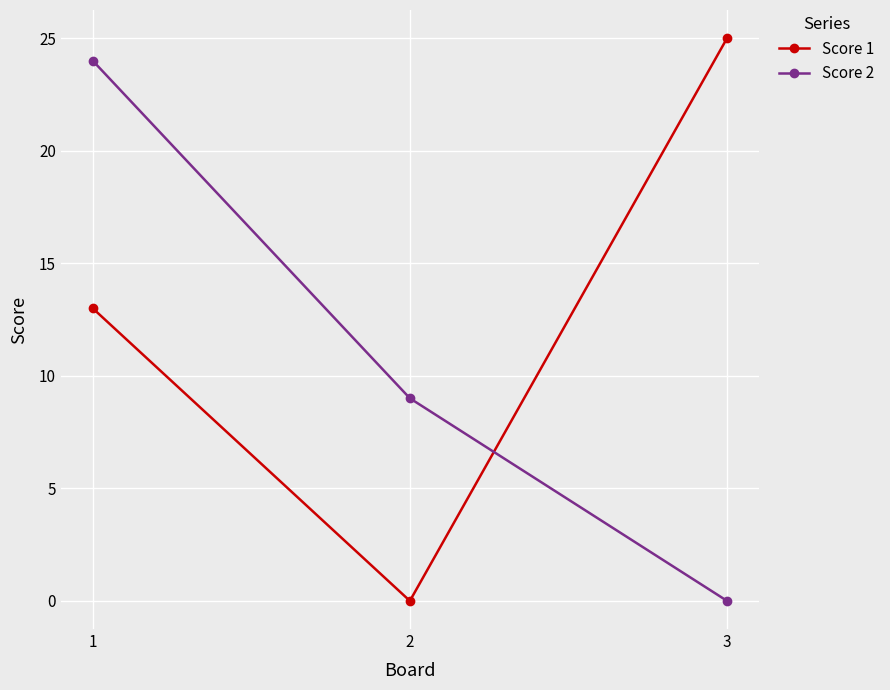

What is the total value across all series at 2?

9